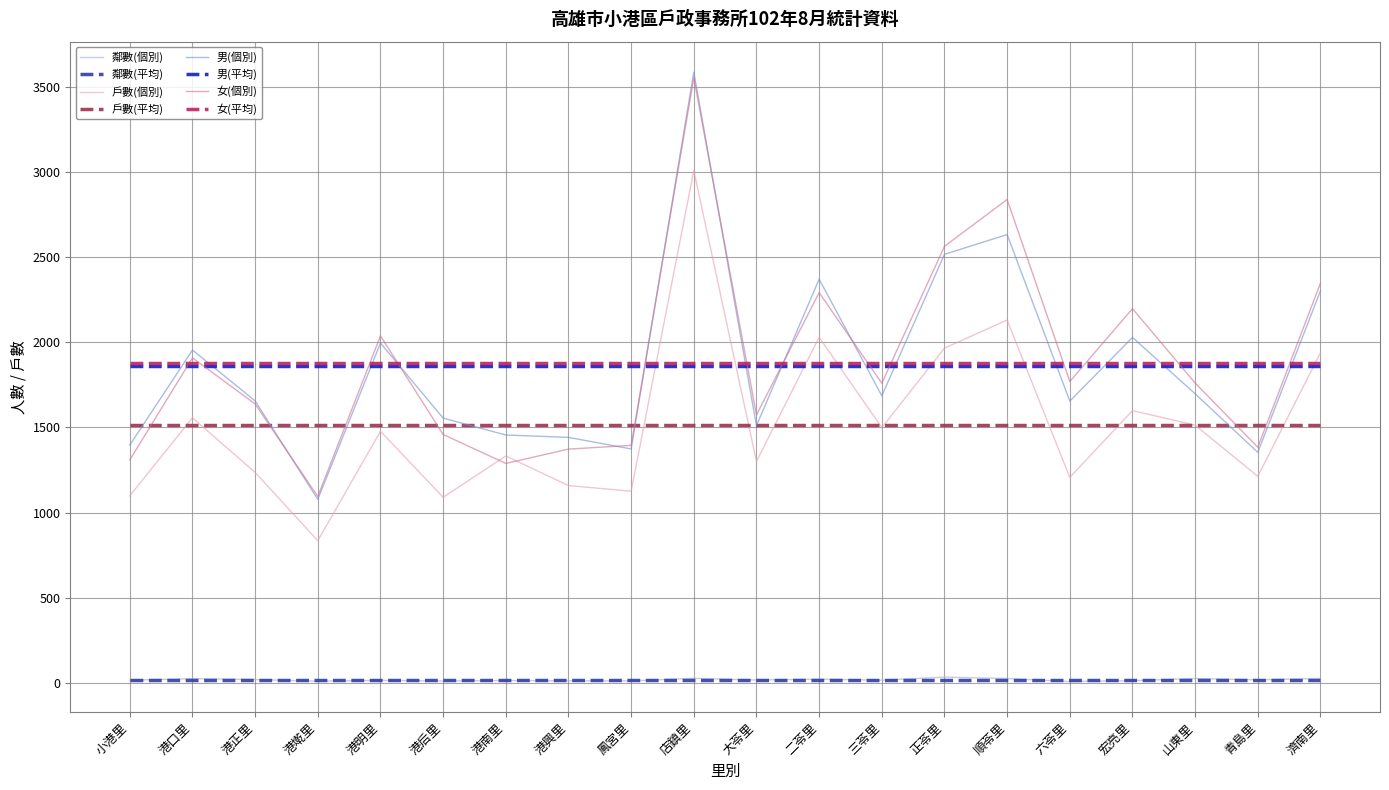

What are all the series names shown in the legend?

鄰數(個別), 鄰數(平均), 戶數(個別), 戶數(平均), 男(個別), 男(平均), 女(個別), 女(平均)